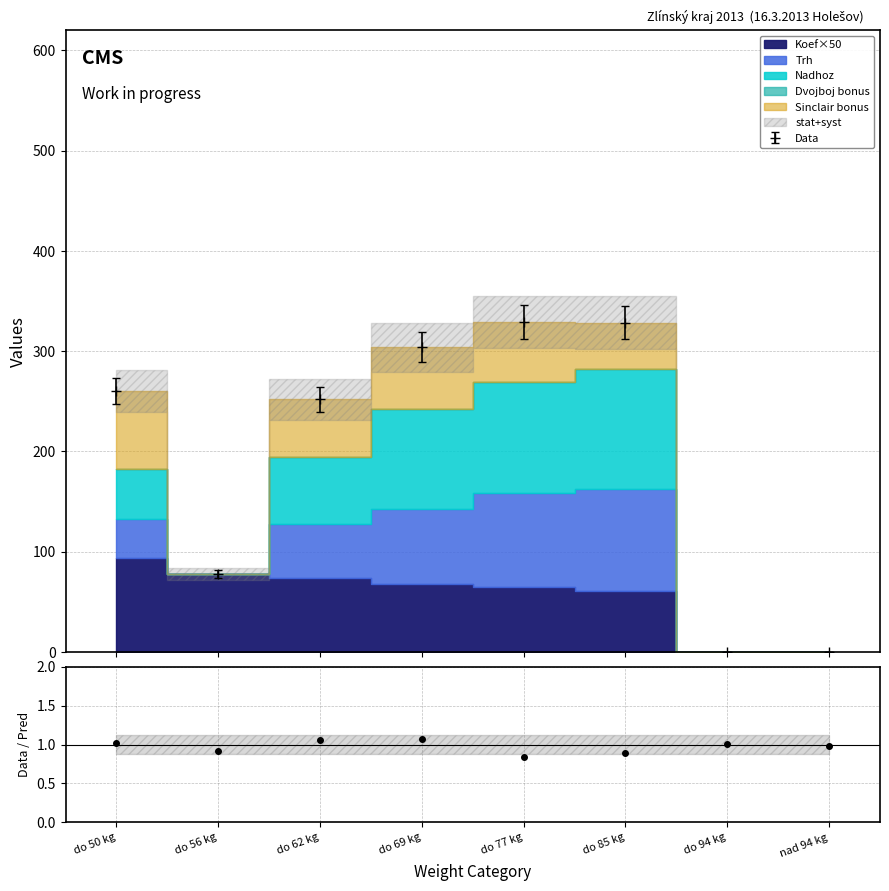

What is the value of the Data point at the 5th from the left?

329.1